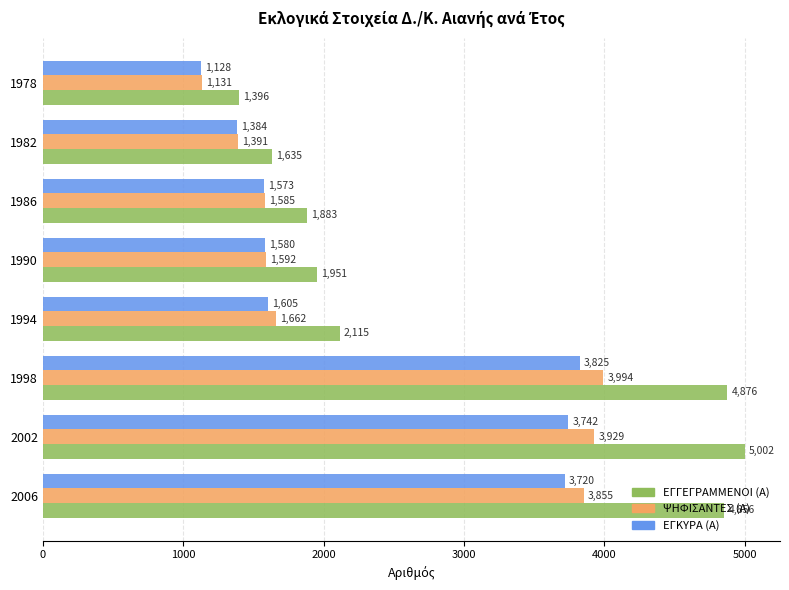

At which category is the sum across all series the highest?

1998